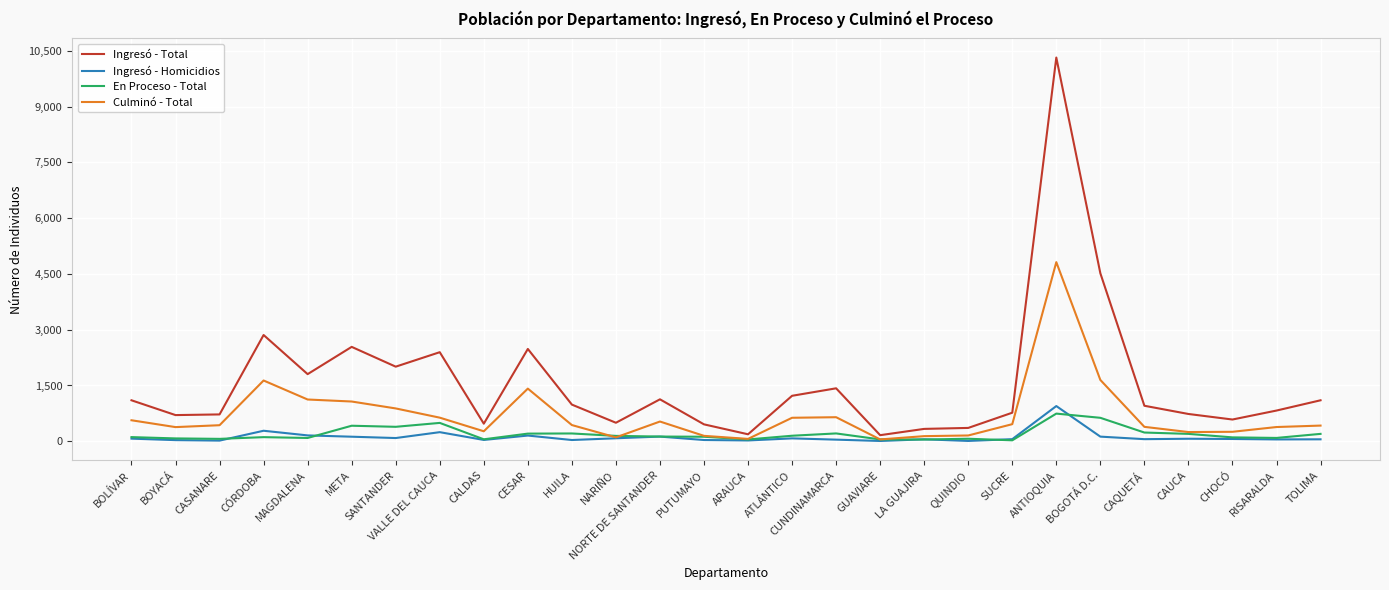

What is the sum of all En Proceso - Total values?

5421